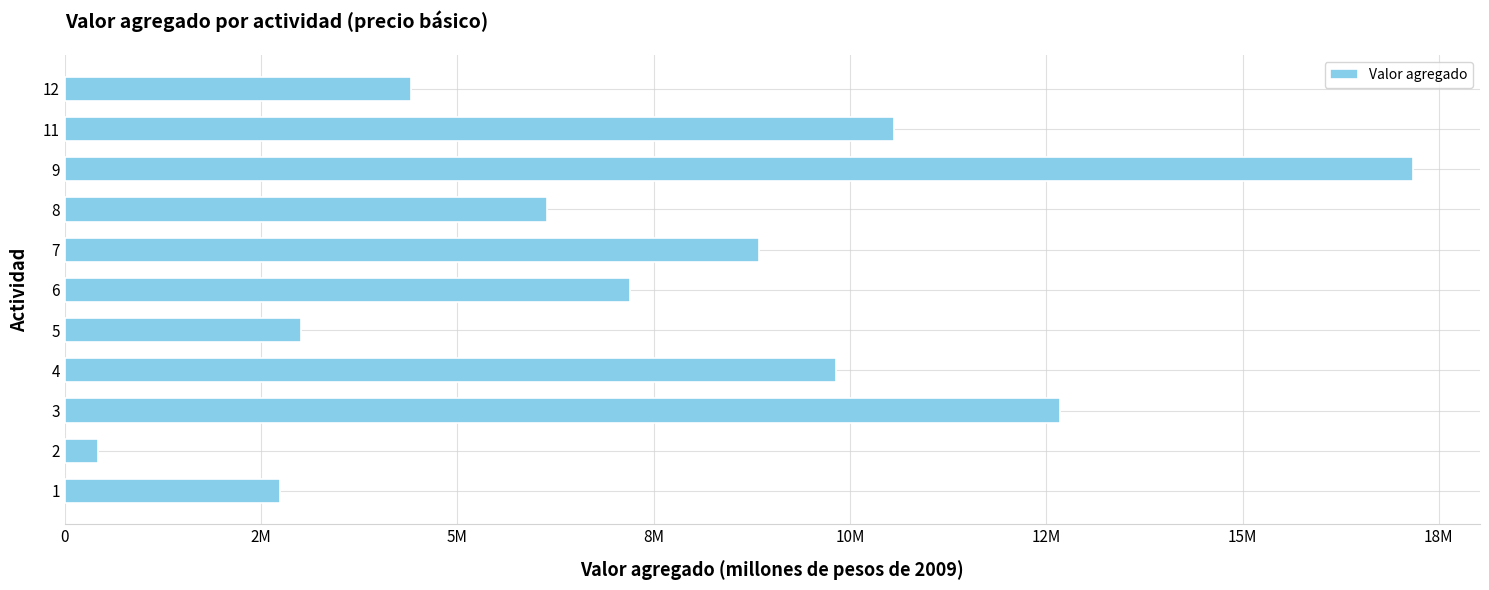

Does the chart contain any negative values?

No